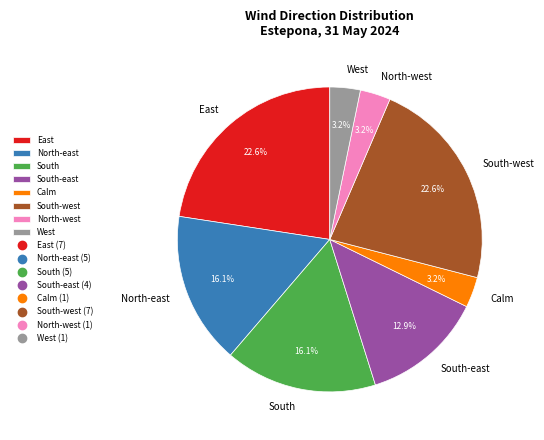

To the nearest percent, what is the difference between the largest and smallest slice percentages?

19%